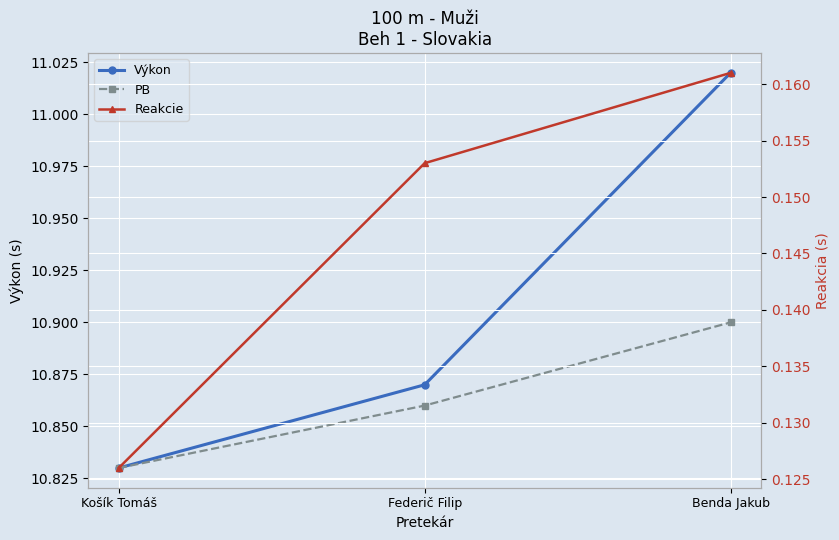

Which series has the largest total across all categories?

Výkon